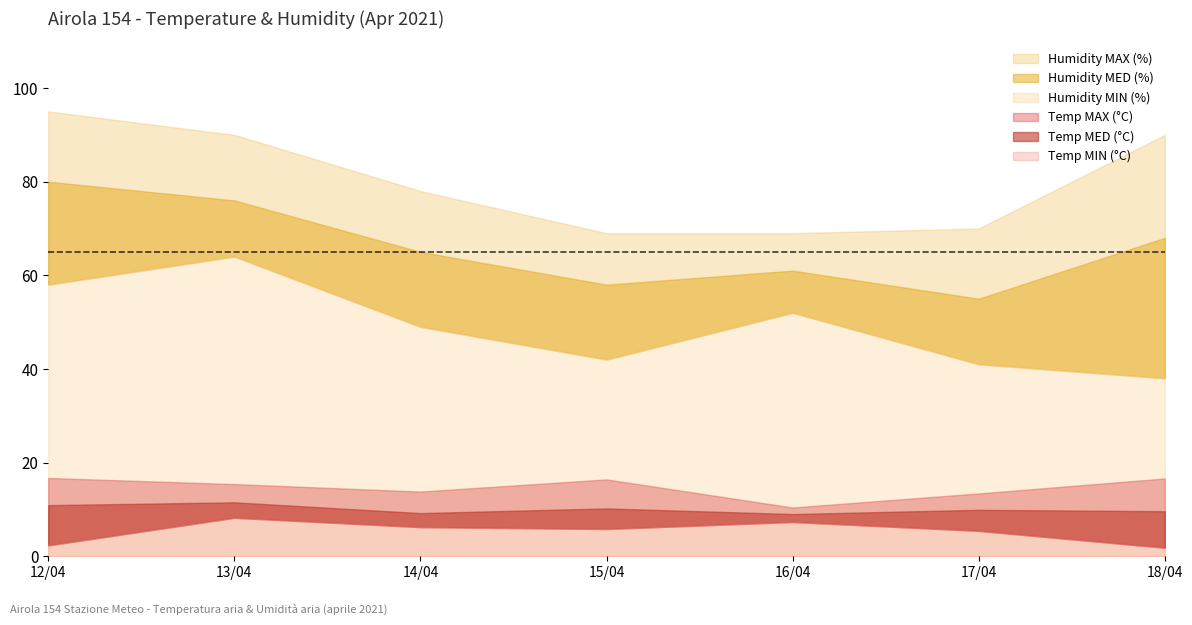

What is the difference between the Humidity MAX (%) values at 2021-04-13 and 2021-04-15?

21.0